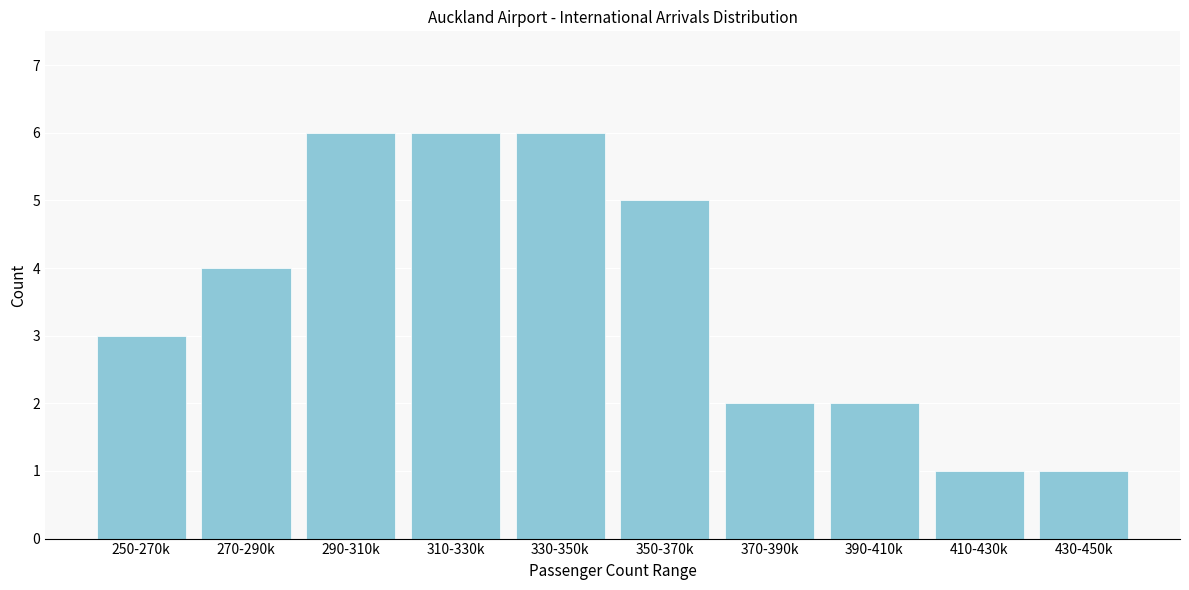

Reading left to right, transcribe all the data shown in this chart.

250-270k=3	270-290k=4	290-310k=6	310-330k=6	330-350k=6	350-370k=5	370-390k=2	390-410k=2	410-430k=1	430-450k=1